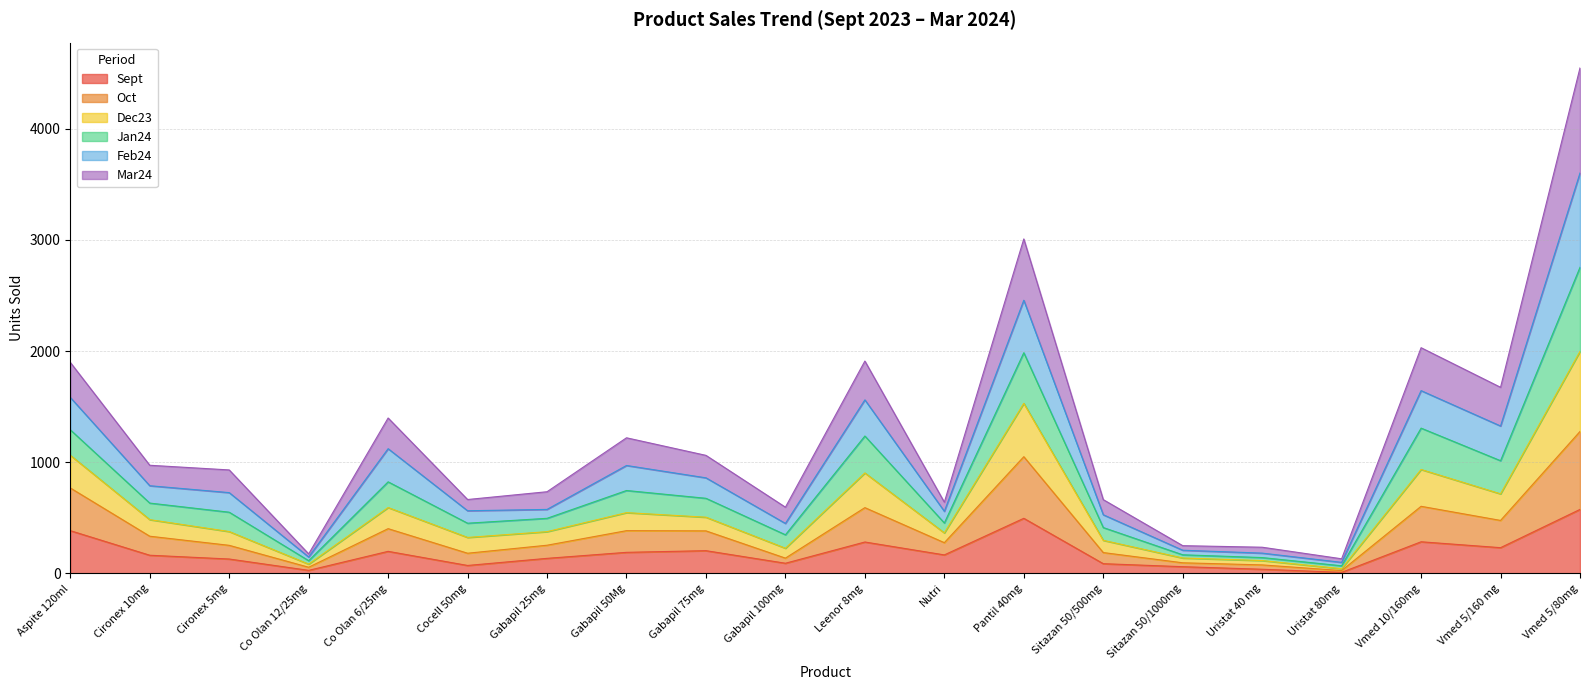

At which category is the sum across all series the highest?

Vmed 5/80mg